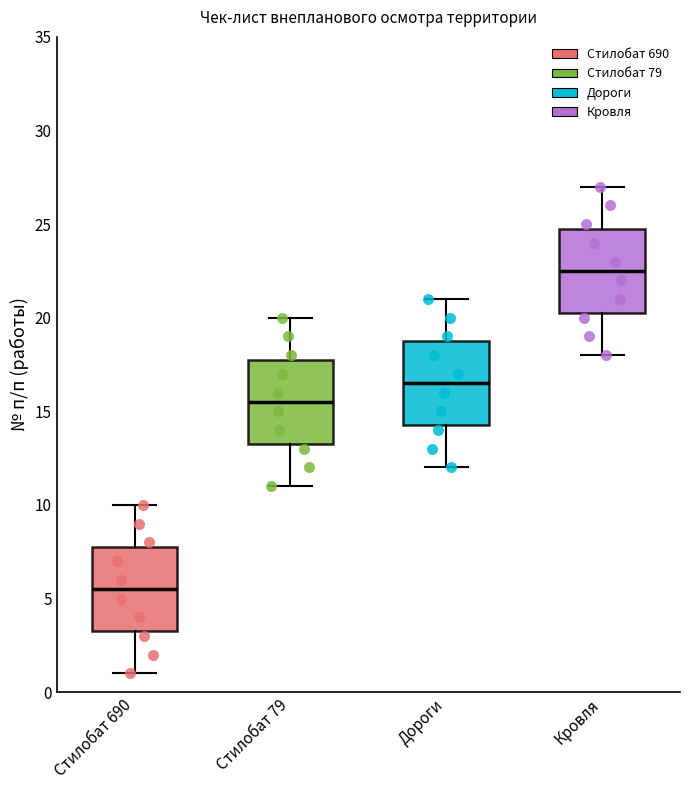

Where does the upper whisker of the box for Стилобат 690 end on the y-axis? The values are not printed on the chart, so give them approximately, as read against the axis.

10.0